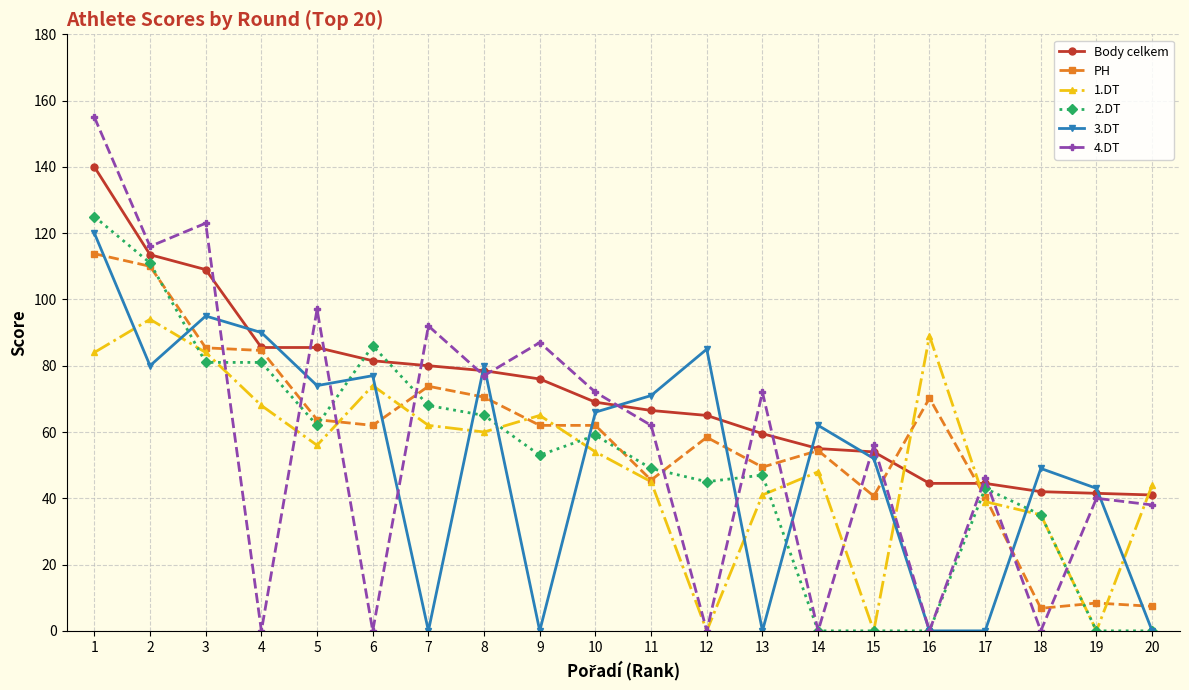

Which series has the largest total across all categories?

Body celkem